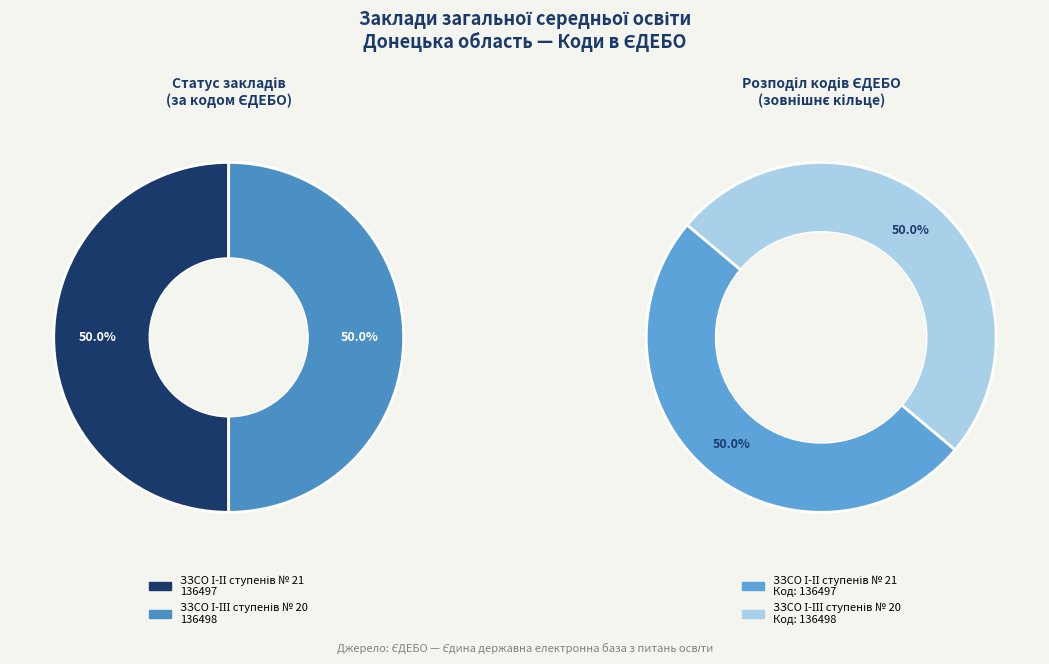

What is the smallest slice in the pie chart?

ЗЗСО І-ІІ ступенів № 21